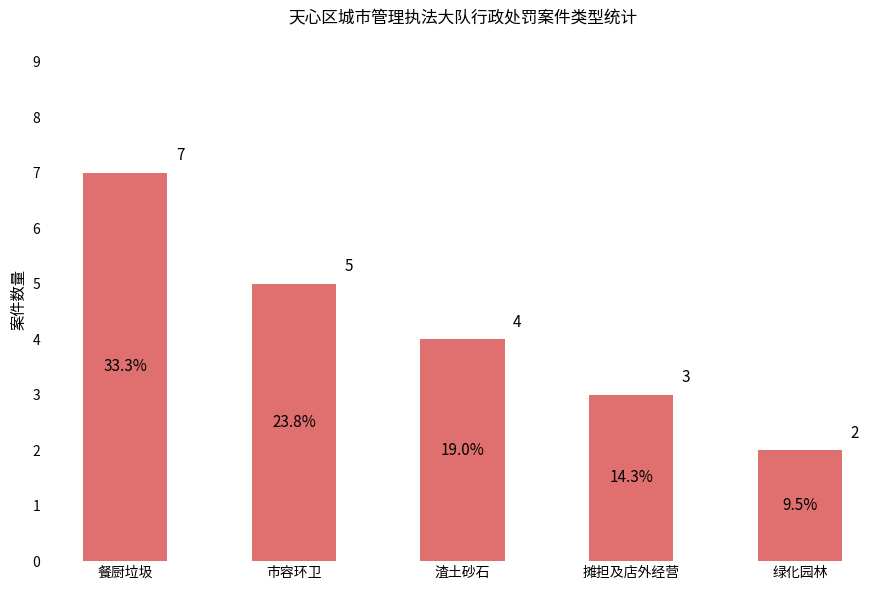

What is the label of the 1st bar from the left?

餐厨垃圾